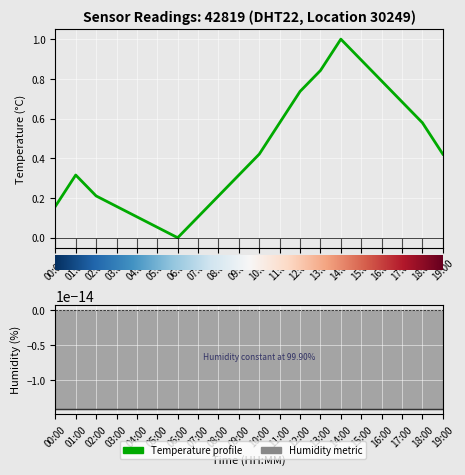

Reading left to right, extract all data points from this chart.

00:00=0.2	01:00=0.3	02:00=0.2	03:00=0.2	04:00=0.1	05:00=0.1	06:00=0.0	07:00=0.1	08:00=0.2	09:00=0.3	10:00=0.4	11:00=0.6	12:00=0.7	13:00=0.8	14:00=1.0	15:00=0.9	16:00=0.8	17:00=0.7	18:00=0.6	19:00=0.4